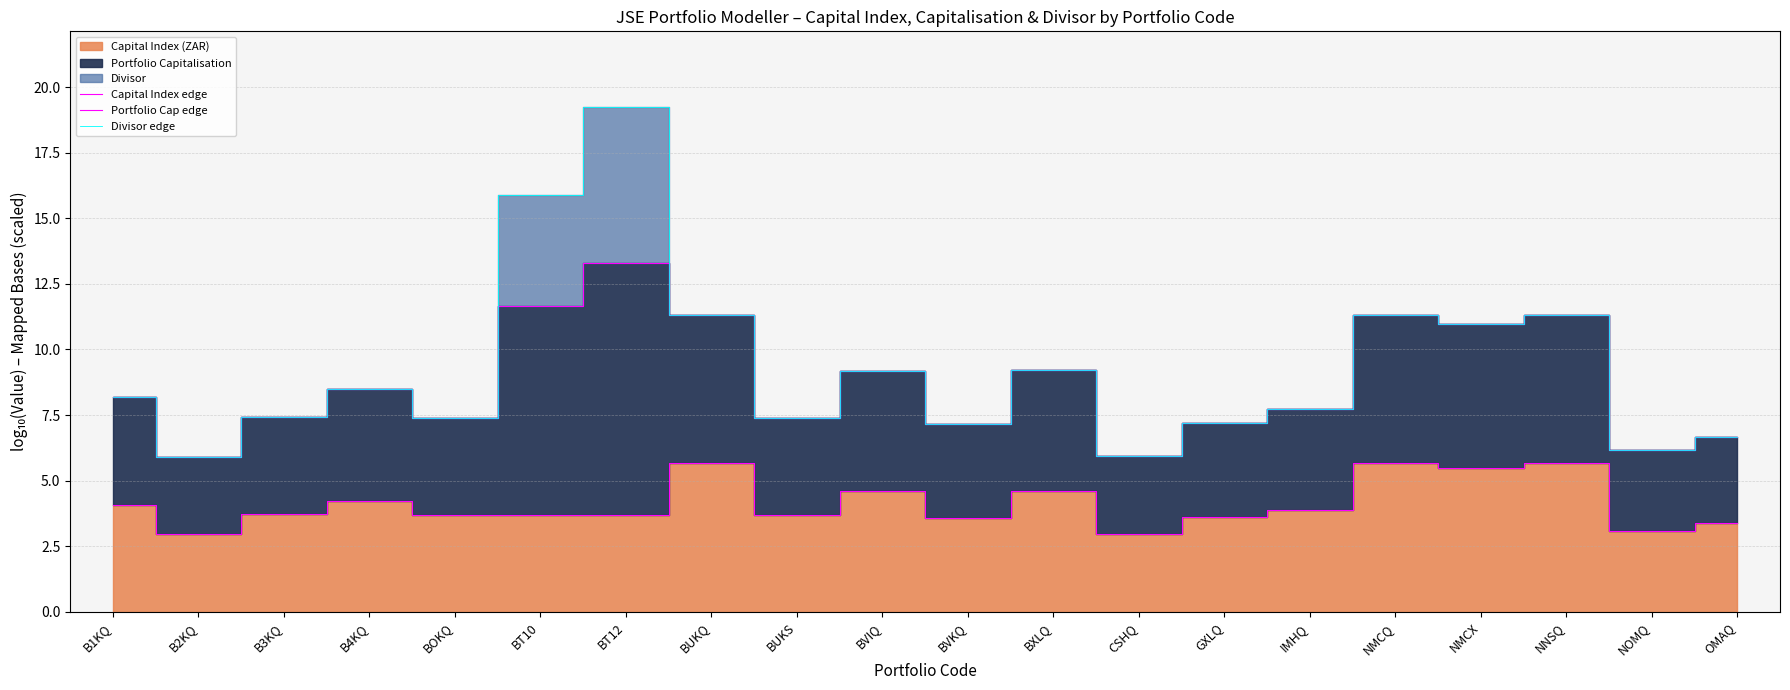

Reading left to right, transcribe all the data shown in this chart.

Capital Index edge: 4.1	3.0	3.7	4.2	3.7	3.7	3.7	5.7	3.7	4.6	3.6	4.6	3.0	3.6	3.9	5.7	5.5	5.7	3.1	3.4
Portfolio Cap edge: 8.2	5.9	7.4	8.5	7.4	11.6	13.3	11.3	7.4	9.2	7.2	9.2	6.0	7.2	7.7	11.3	11.0	11.3	6.2	6.7
Divisor edge: 8.2	5.9	7.4	8.5	7.4	15.9	19.2	11.3	7.4	9.2	7.2	9.2	6.0	7.2	7.7	11.3	11.0	11.3	6.2	6.7